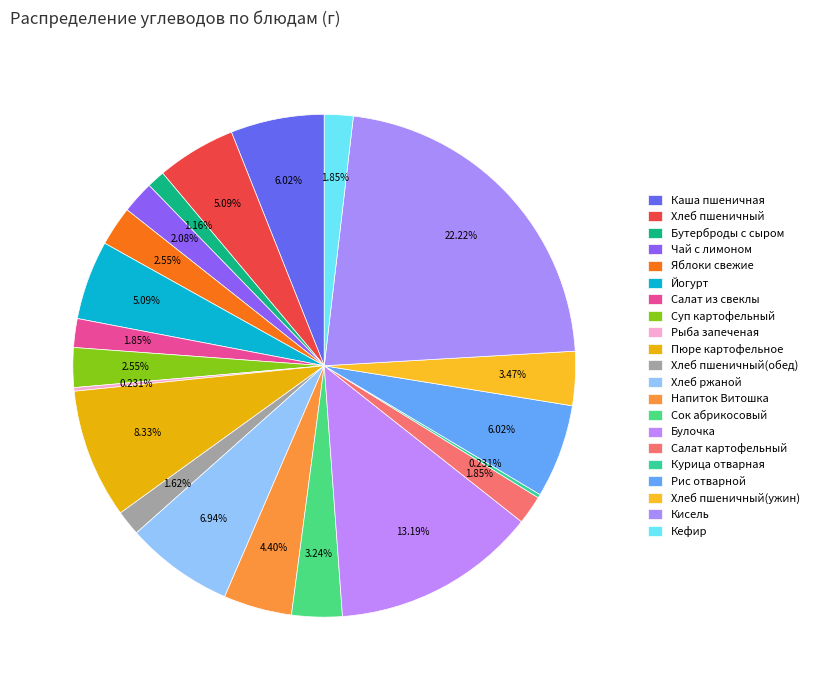

Which slice is the largest?

Кисель